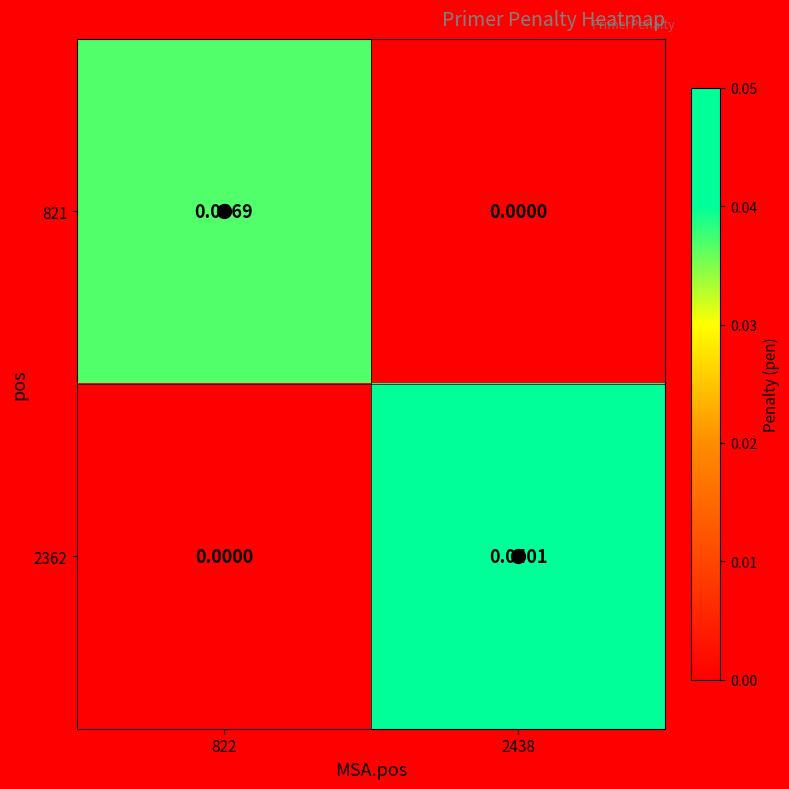

Is the value of 2362 at 2438 greater than the value of 821 at 2438?

Yes